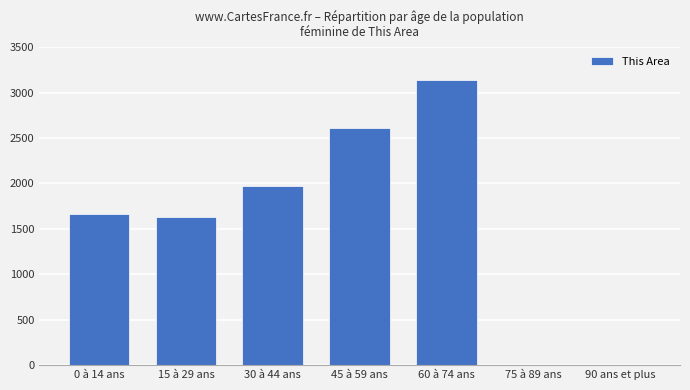

What is the sum of the values at 60 à 74 ans and 75 à 89 ans?

3137